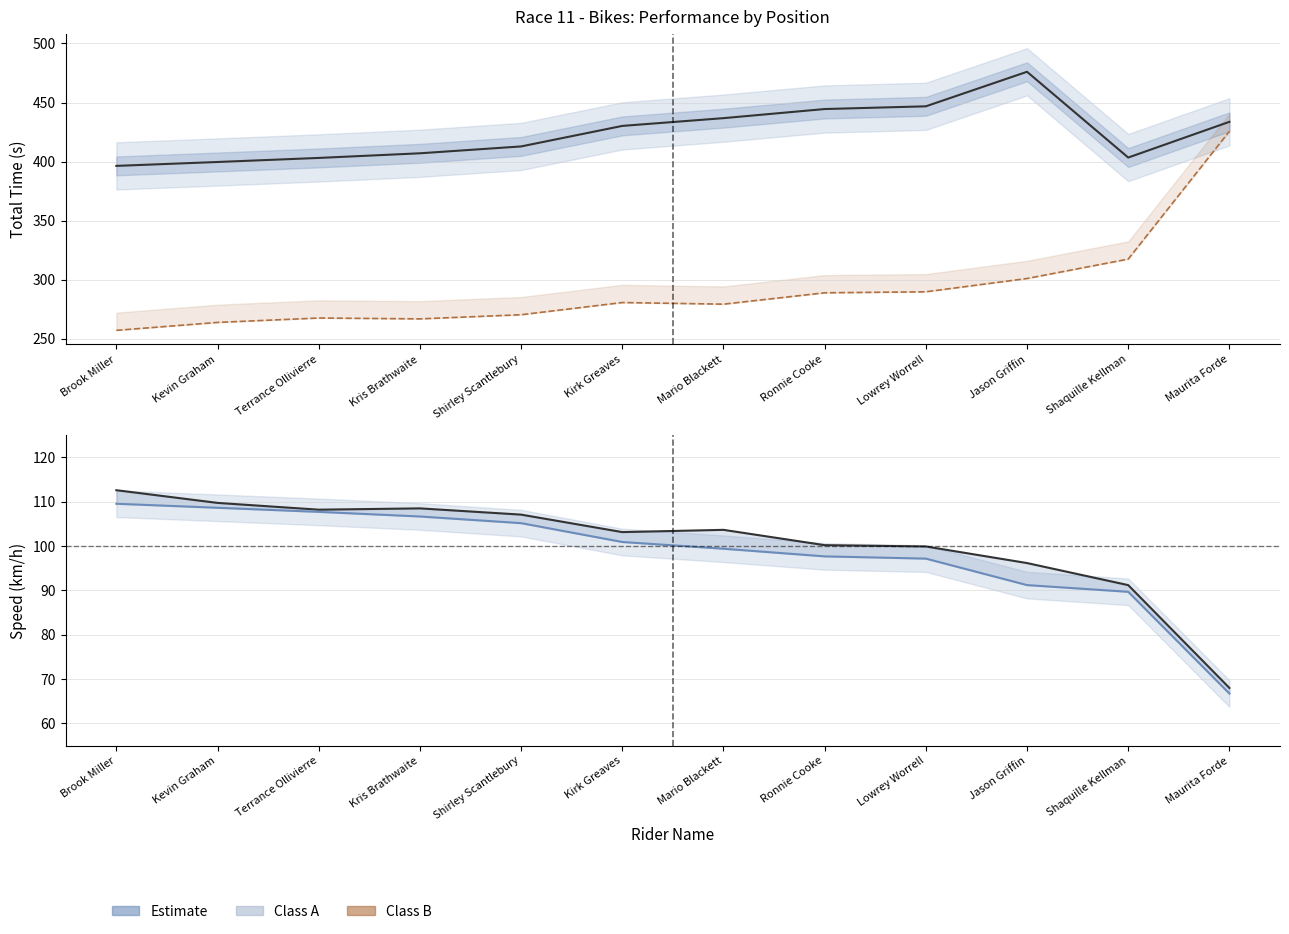

At which category does Best Speed reach its first local valley?

Terrance Ollivierre